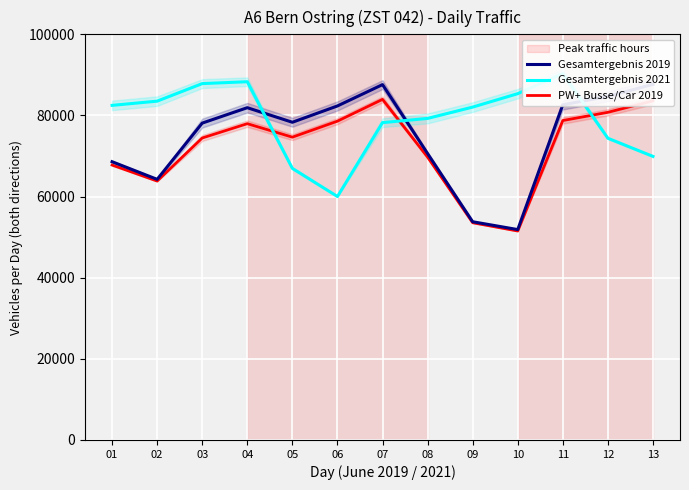

Reading left to right, extract all data points from this chart.

Gesamtergebnis 2019: 01=68597	02=64249	03=78115	04=81915	05=78321	06=82346	07=87605	08=70609	09=53799	10=51866	11=82630	12=84695	13=87674
Gesamtergebnis 2021: 01=82487	02=83527	03=87853	04=88316	05=66948	06=60021	07=78230	08=79268	09=82060	10=85372	11=90319	12=74383	13=69909
PW+ Busse/Car 2019: 01=67775	02=63826	03=74446	04=77973	05=74650	06=78595	07=83968	08=69717	09=53551	10=51517	11=78747	12=80775	13=83596